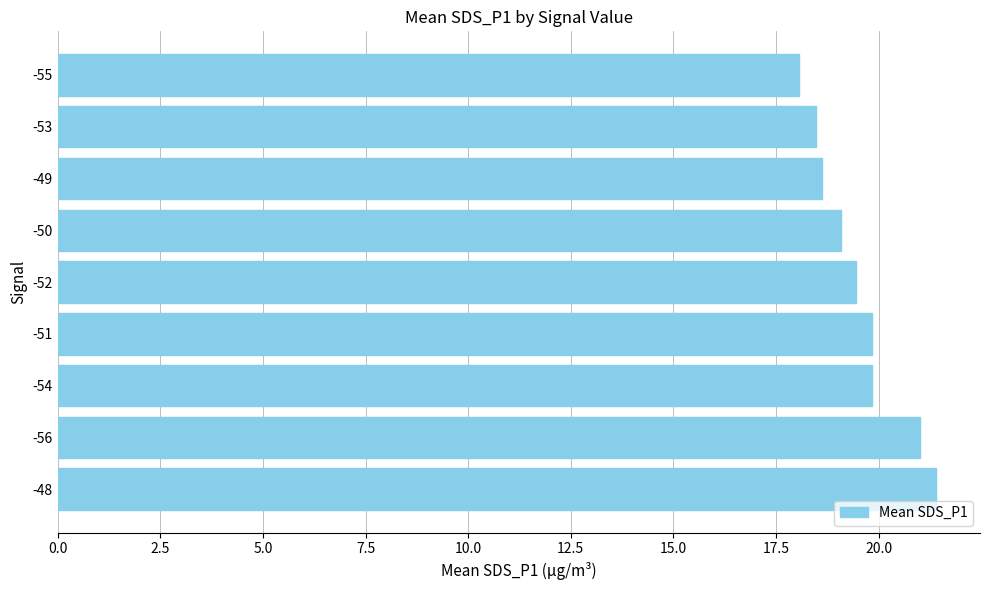

The value at -52 is 19.4. True or false?

True